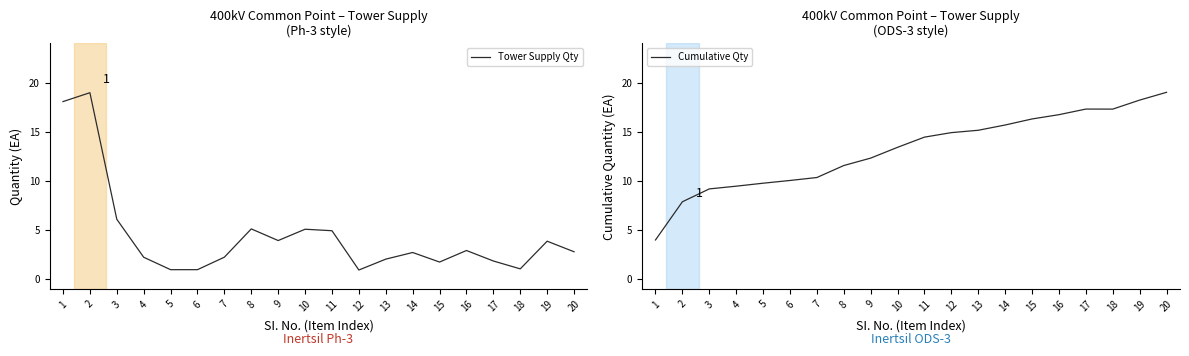

True or false: Cumulative Qty and Tower Supply Qty intersect in this chart.

True